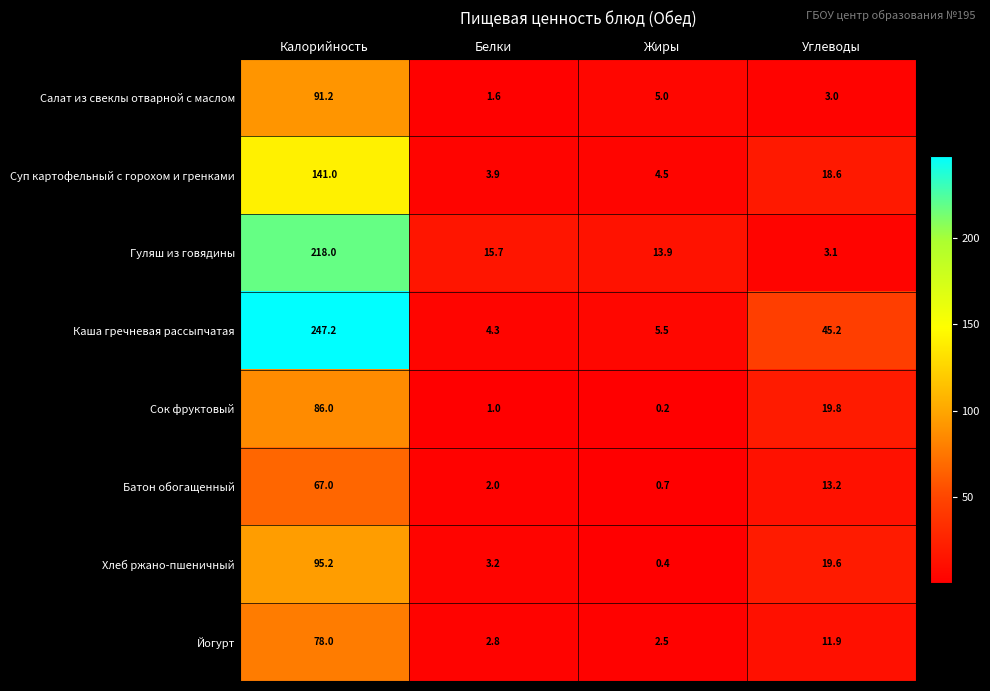

Is it true that Гуляш из говядины equals 218.0 at Калорийность?

True